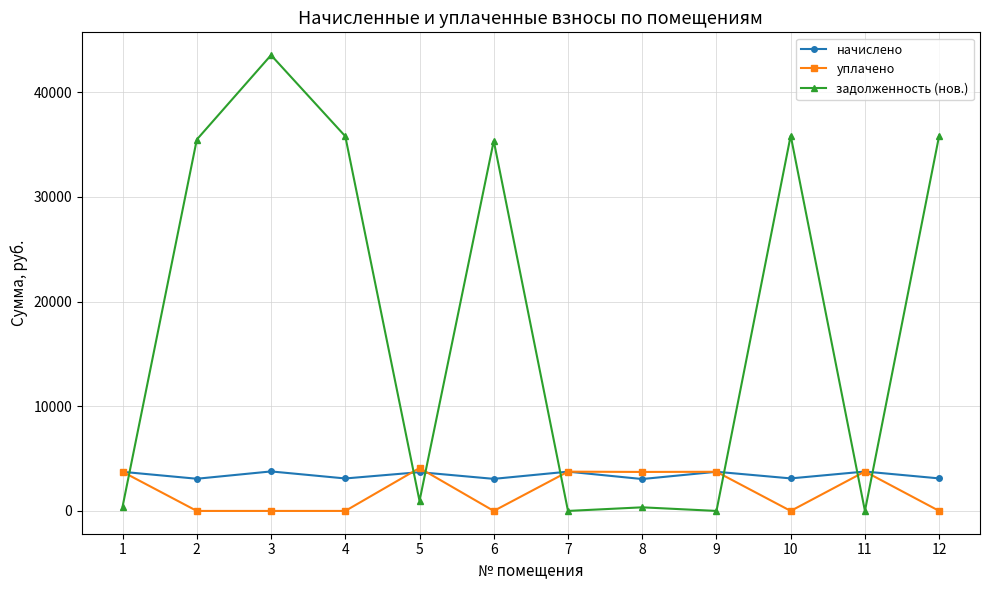

The задолженность (нов.) series shows 35362.2 at 6. True or false?

True